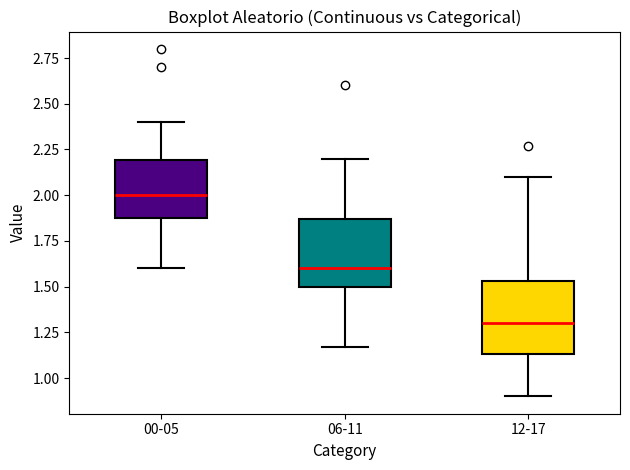

Reading left to right, read every box against the y-axis: the position of its median line, the range the box covers, and the ends of its whiskers. The values are not printed on the chart, so give them approximately, as read against the axis.

00-05: median 2.00, box 1.90 to 2.20, whiskers 1.60 to 2.40
06-11: median 1.60, box 1.50 to 1.85, whiskers 1.15 to 2.20
12-17: median 1.30, box 1.15 to 1.55, whiskers 0.90 to 2.10